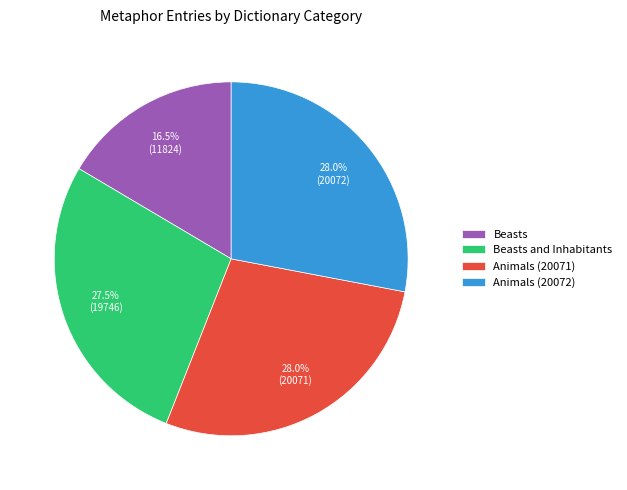

What is the ratio of the value at Beasts to the value at Animals (20072)?

0.6